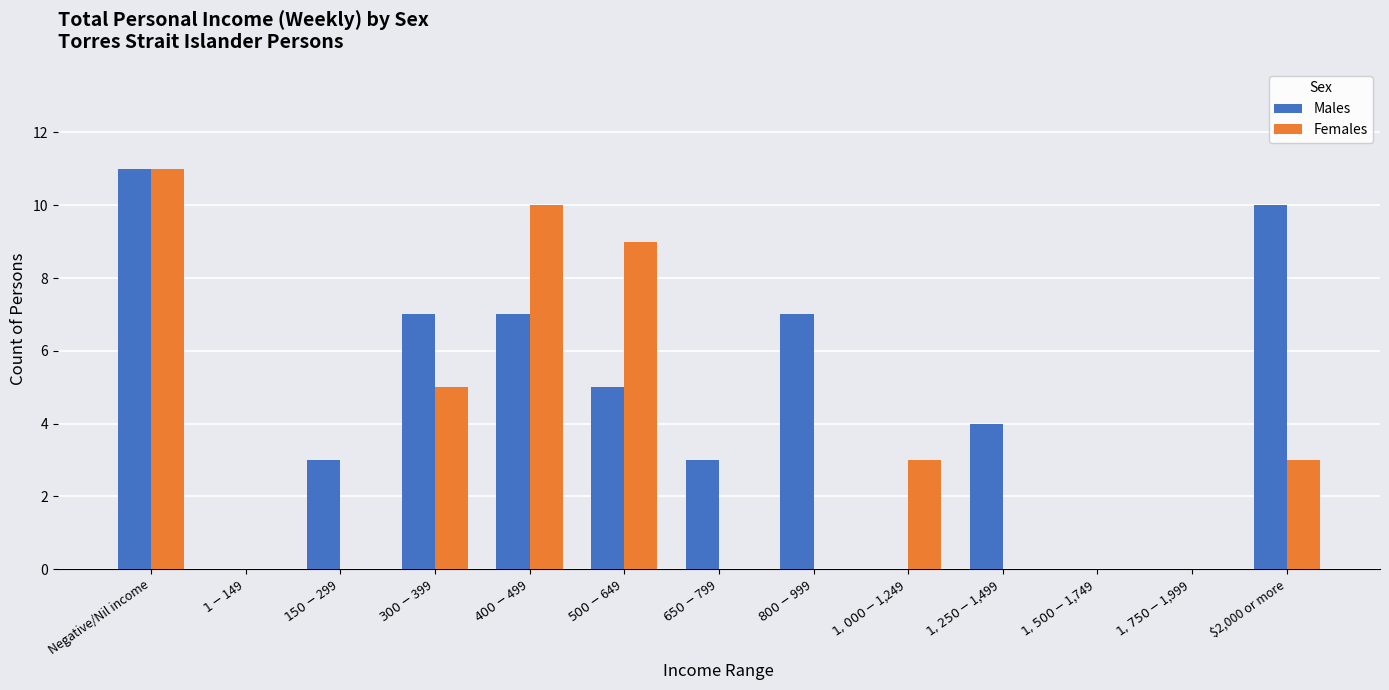

Reading left to right, transcribe all the data shown in this chart.

Males: 11	0	3	7	7	5	3	7	0	4	0	0	10
Females: 11	0	0	5	10	9	0	0	3	0	0	0	3